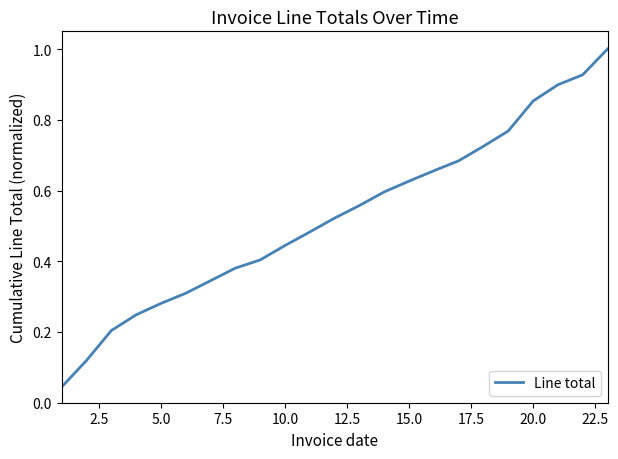

What is the difference between the maximum and minimum values?

1.0